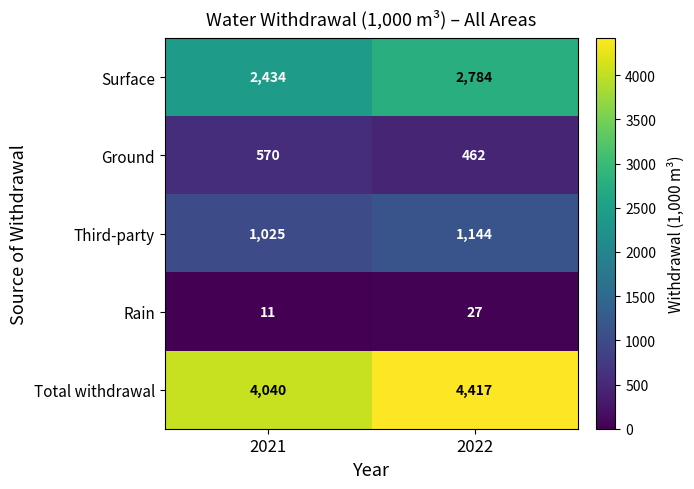

What is the spread (max minus min) of values at 2021?

4029